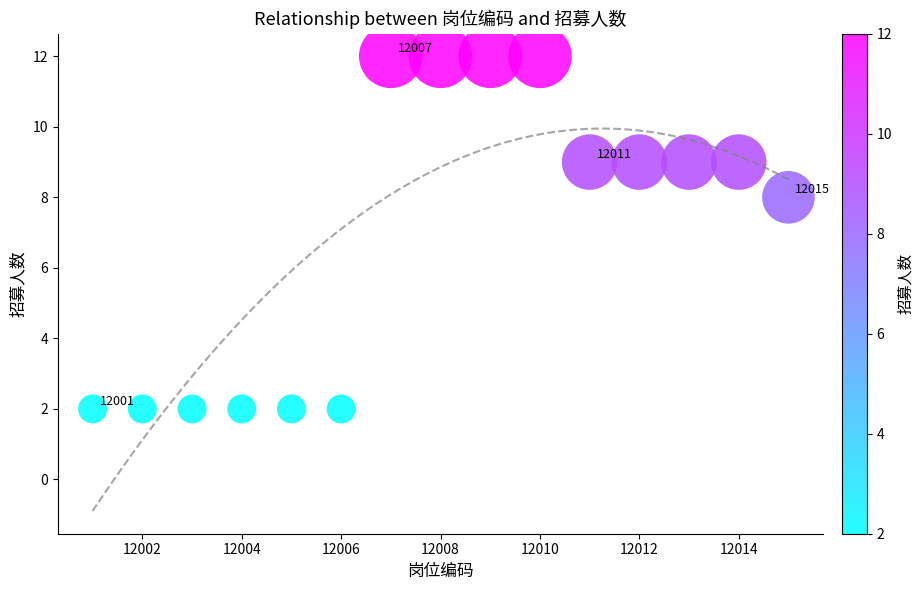

What Y value in the scatter plot is closest to 7?

8